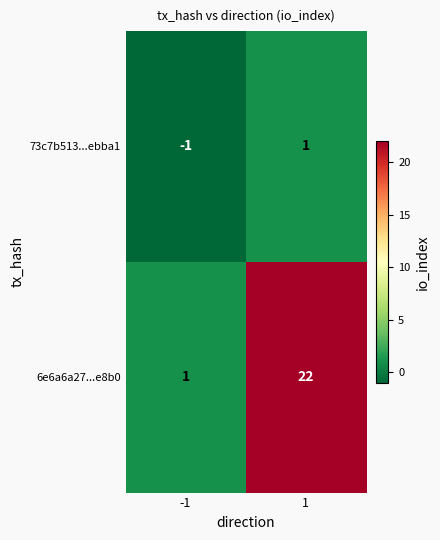

What is the difference between the highest and lowest values at -1?

2